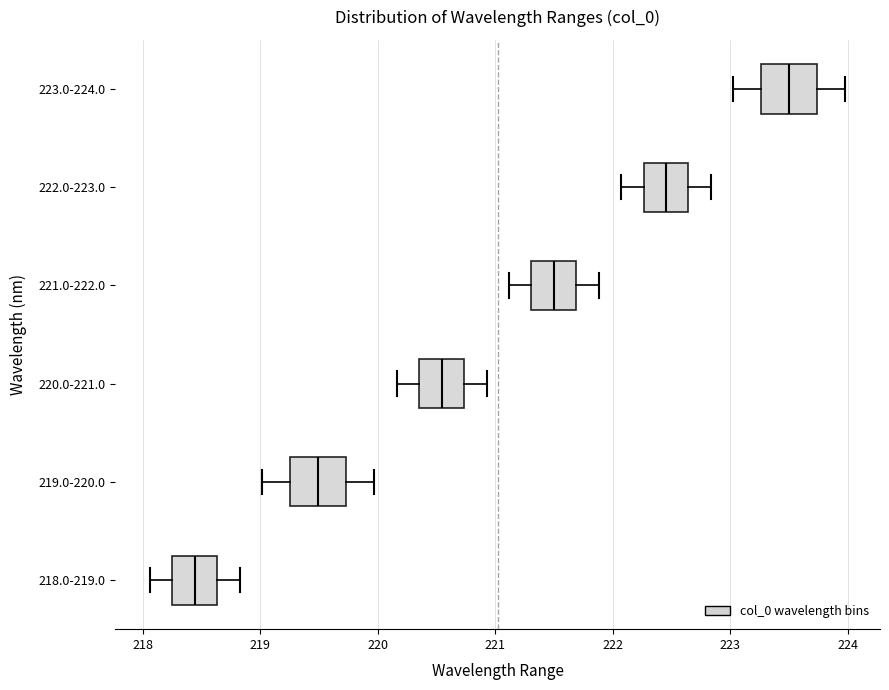

Where does the left whisker of the box for 218.0-219.0 end on the x-axis? The values are not printed on the chart, so give them approximately, as read against the axis.

218.1